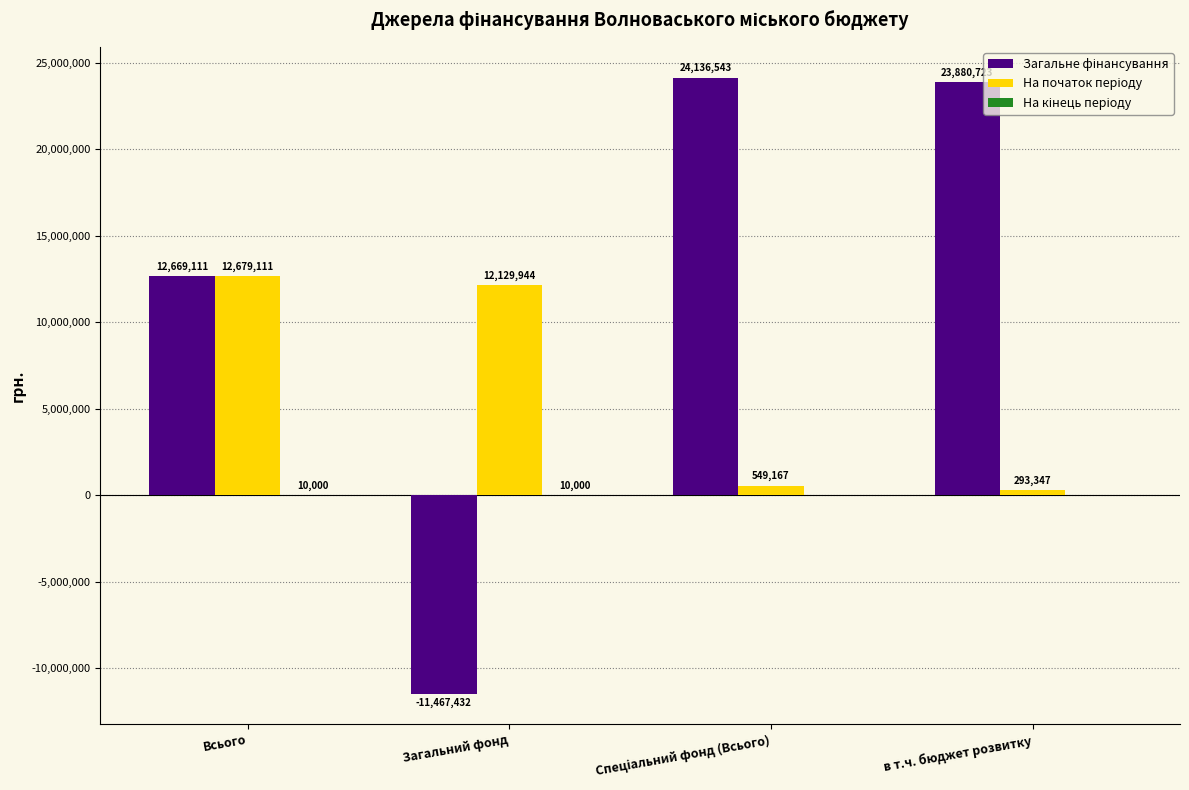

How many series are shown in this chart?

3